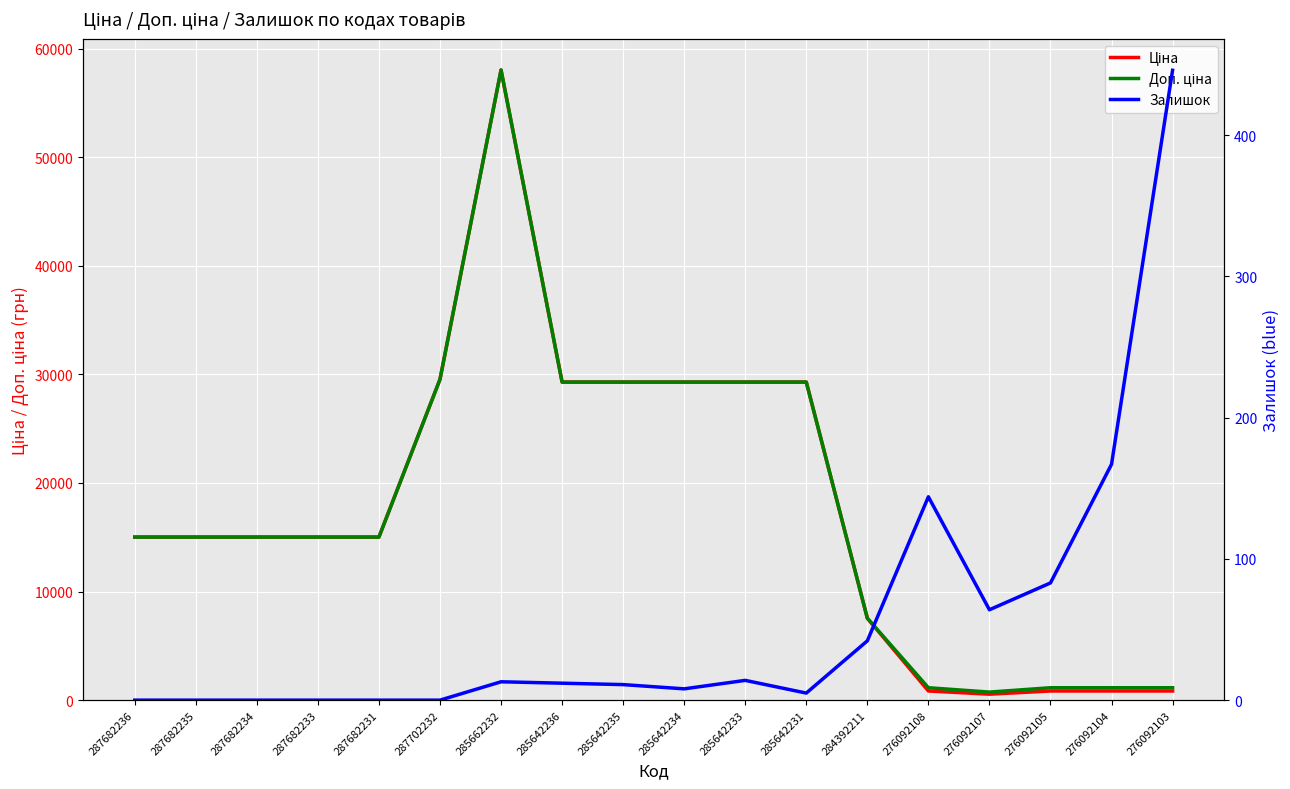

What is the label of the 14th point from the left?

276092108